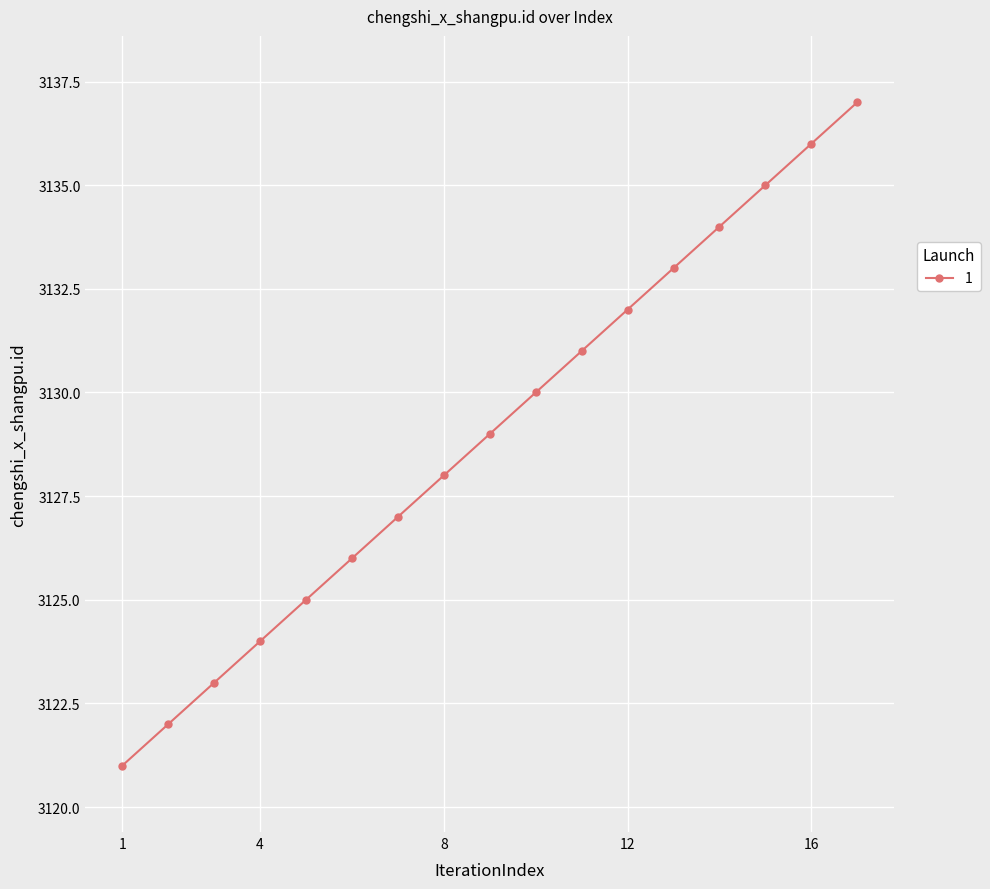

How many data points are less than 3129?

8